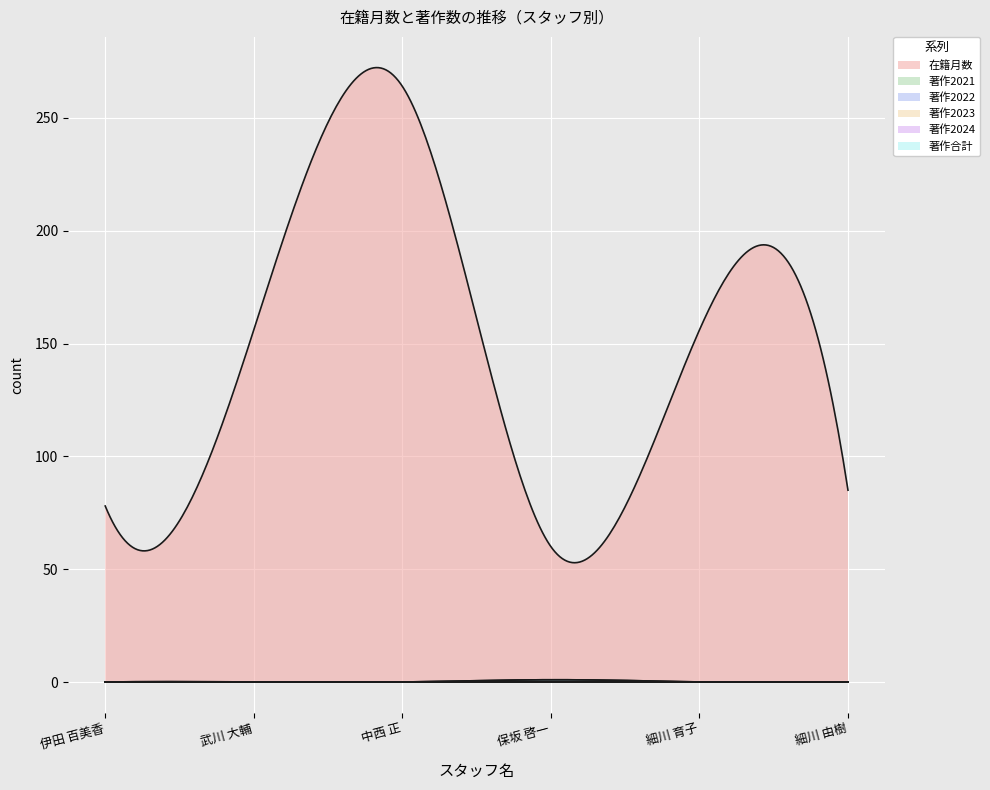

Reading right to left, list all the values displayed in this chart.

在籍月数: 336757=85	261400=156	374726=60	60419=264	246736=156	350184=78
著作2021: 336757=0	261400=0	374726=0	60419=0	246736=0	350184=0
著作2022: 336757=0	261400=0	374726=1	60419=0	246736=0	350184=0
著作2023: 336757=0	261400=0	374726=0	60419=0	246736=0	350184=0
著作2024: 336757=0	261400=0	374726=0	60419=0	246736=0	350184=0
著作合計: 336757=0	261400=0	374726=1	60419=0	246736=0	350184=0